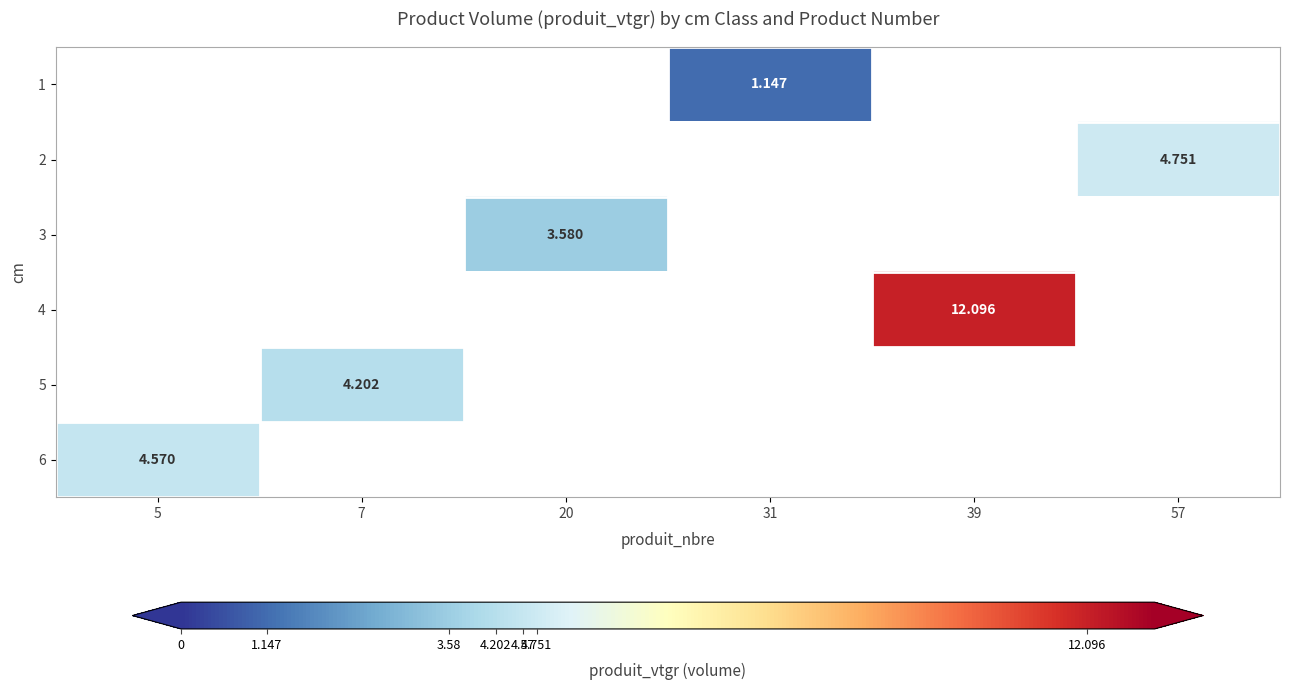

Which category has the highest value in the 6 series?

5